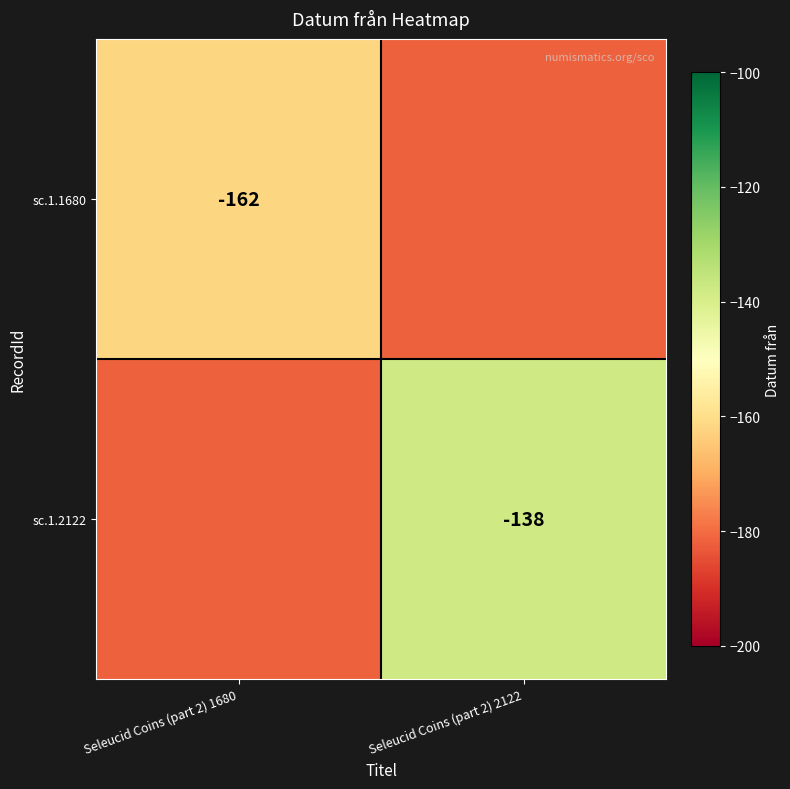

The sc.1.1680 series shows -282 at Seleucid Coins (part 2) 1680. True or false?

False